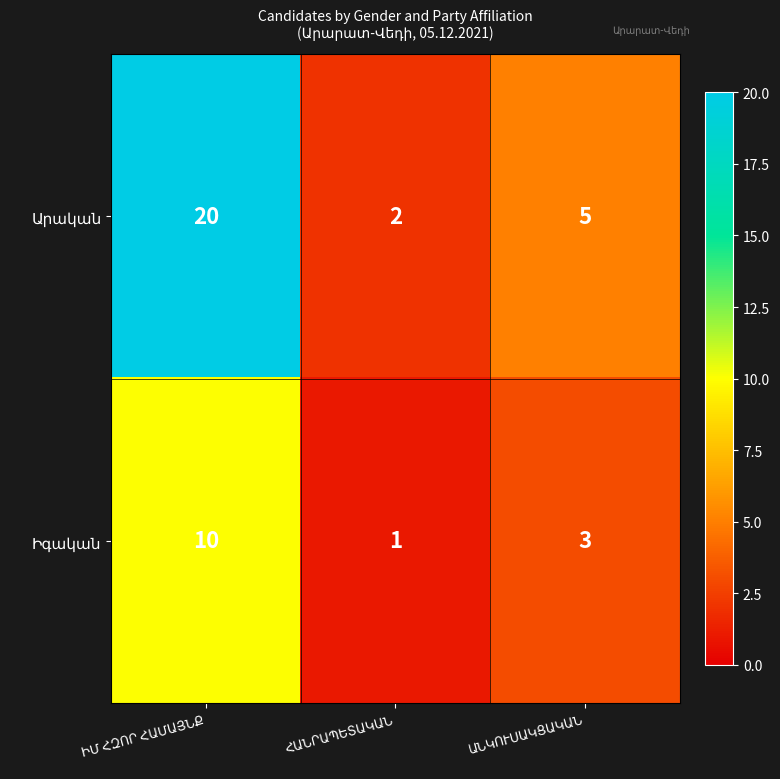

What is the maximum value shown in the chart?

20